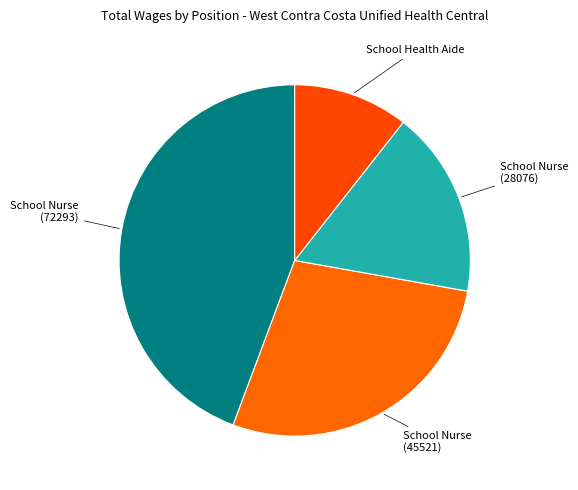

Is it true that School Nurse (72293) is 44% of the pie?

True